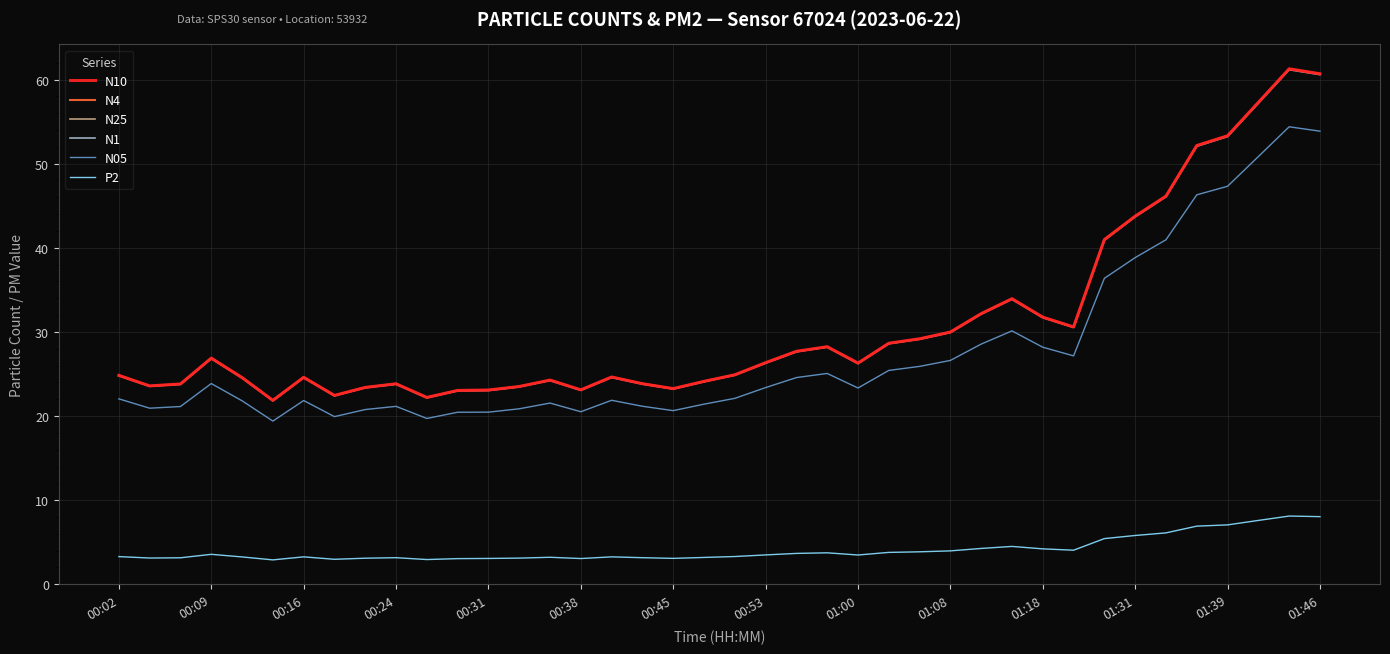

True or false: N05 and N4 intersect in this chart.

False